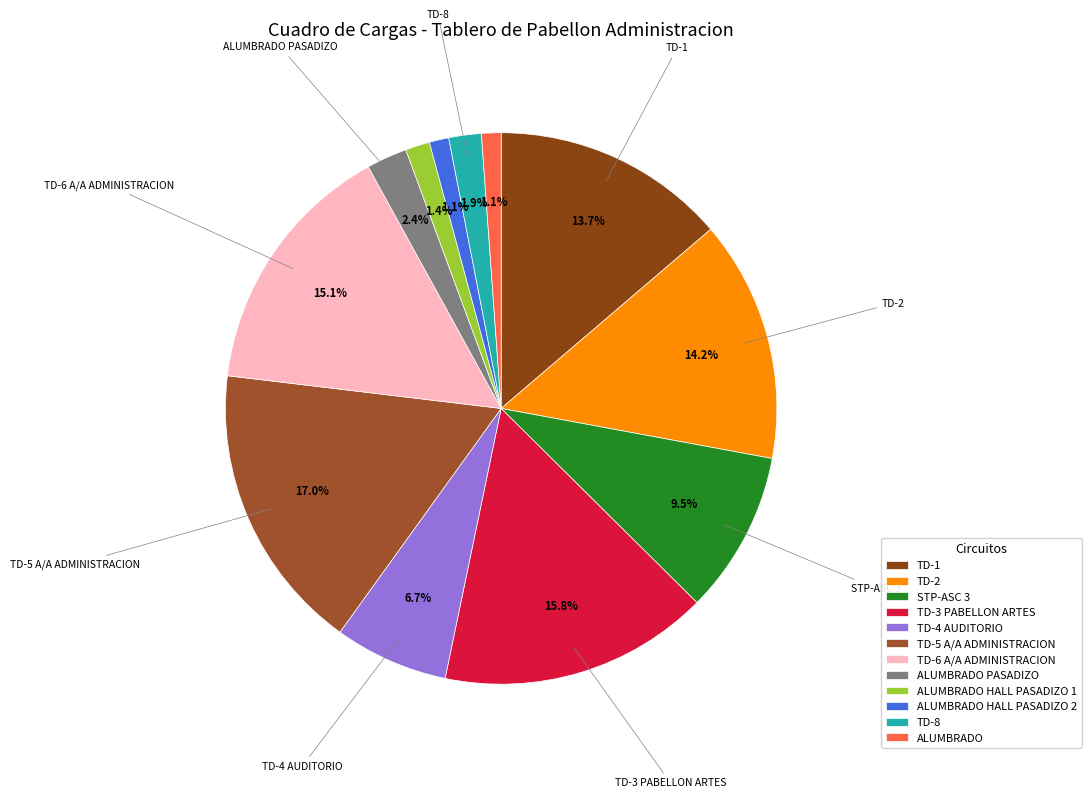

What is the change in value from TD-5 A/A ADMINISTRACION to ALUMBRADO HALL PASADIZO 2?

-16601.3